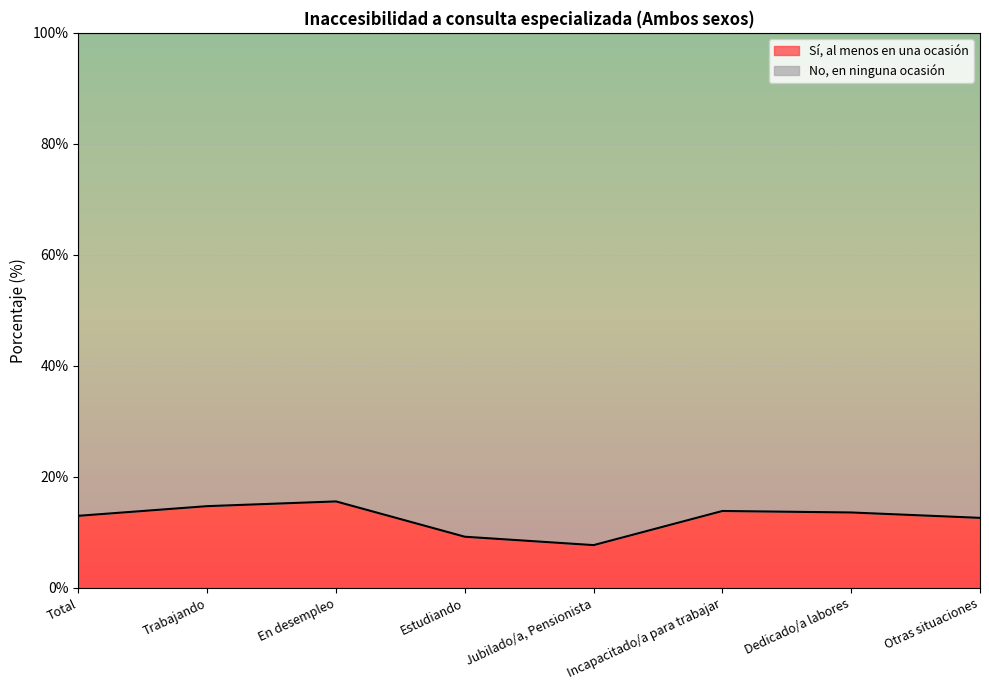

Where is the data nearest to the value 11?

Otras situaciones